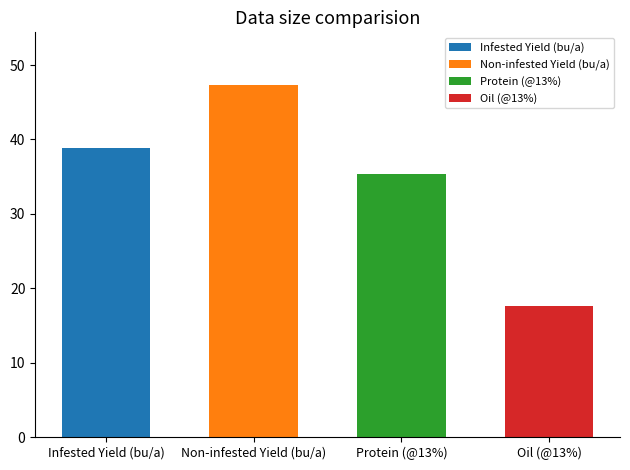

True or false: the data shows 35.3 at Protein (@13%).

True